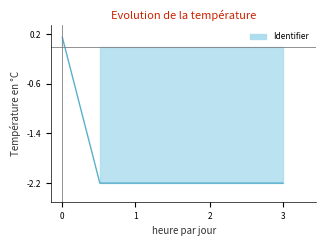

How many values are above zero?

1